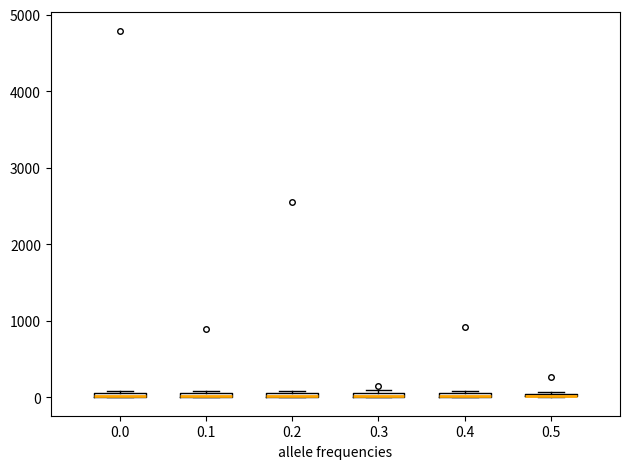

Where is the lower edge of the box at x = 0.3 on the y-axis? The values are not printed on the chart, so give them approximately, as read against the axis.

0